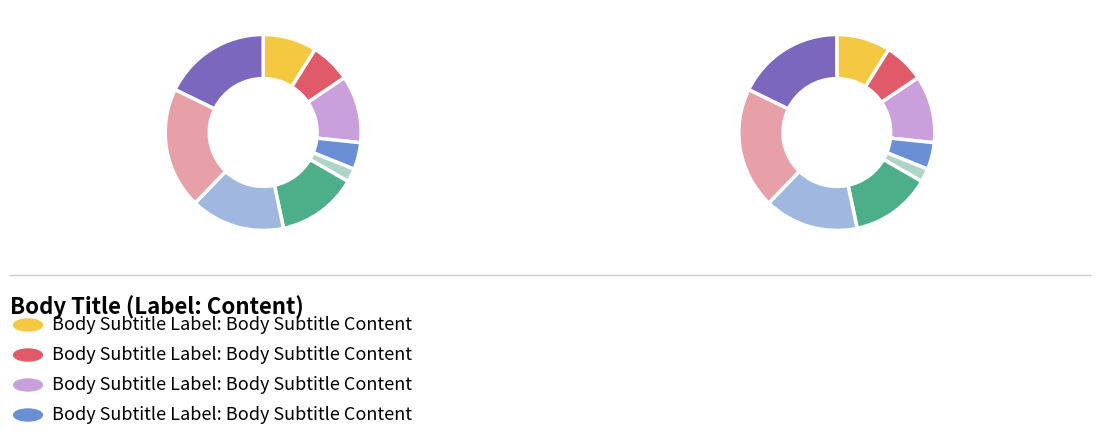

To the nearest percent, what percentage of the pie is 4?

2%